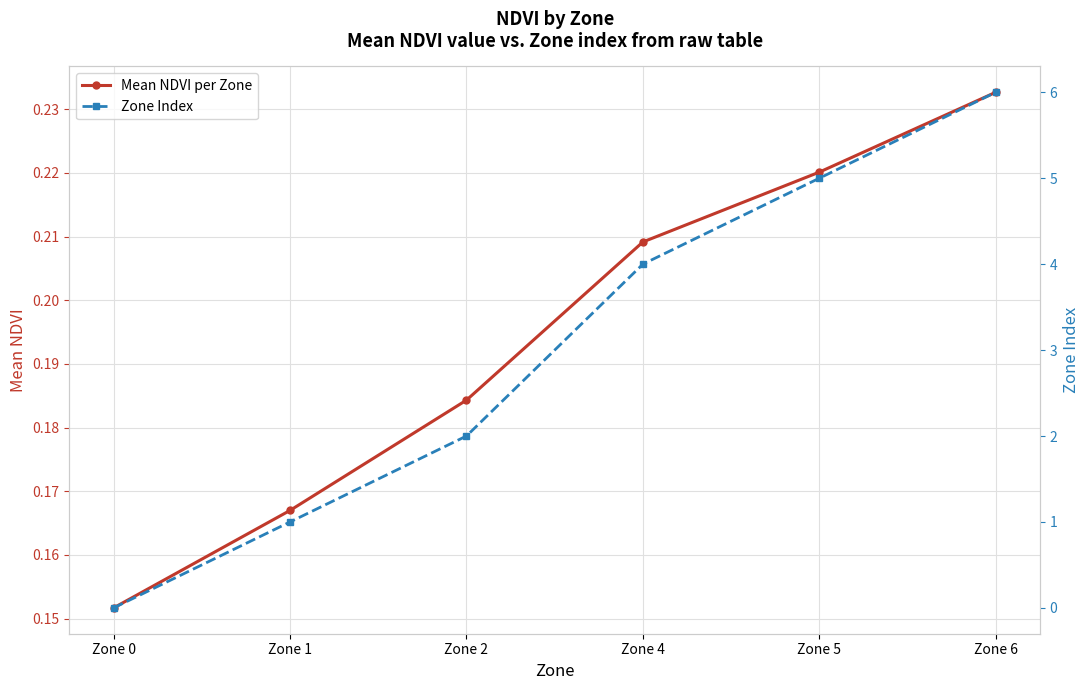

Where is Zone Index nearest to the value 3?

Zone 2